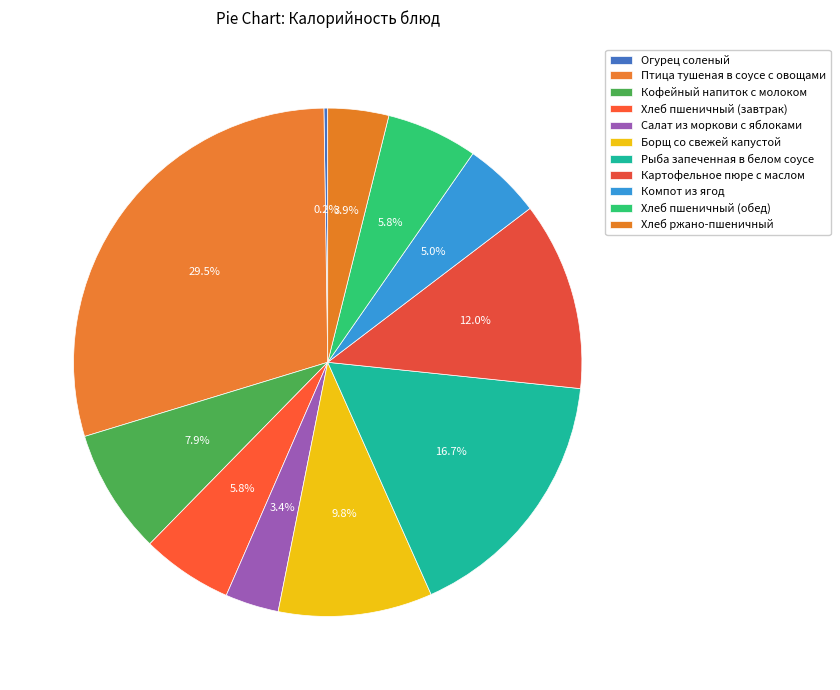

To the nearest percent, what is the combined percentage of Компот из ягод and Хлеб пшеничный (завтрак)?

11%